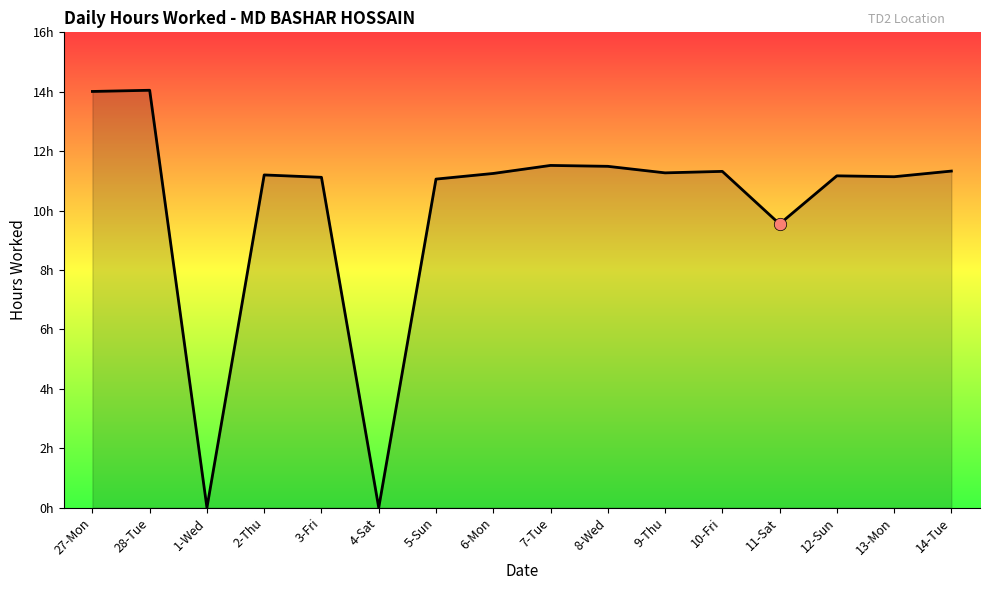

Does the chart have visible grid lines?

No